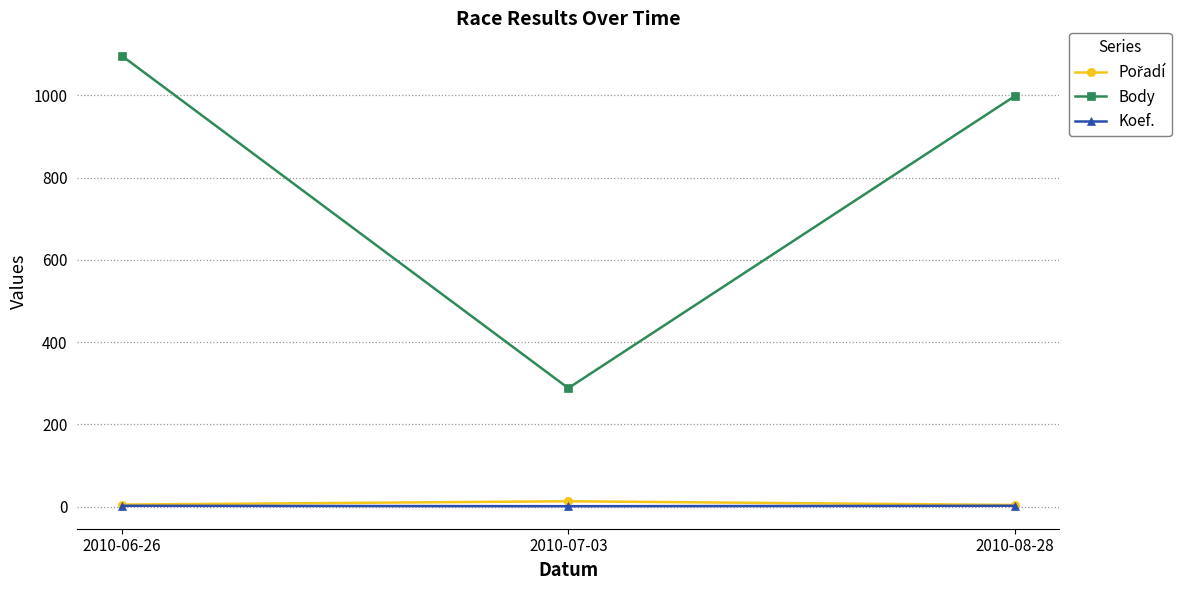

At which category is the sum across all series the highest?

2010-06-26